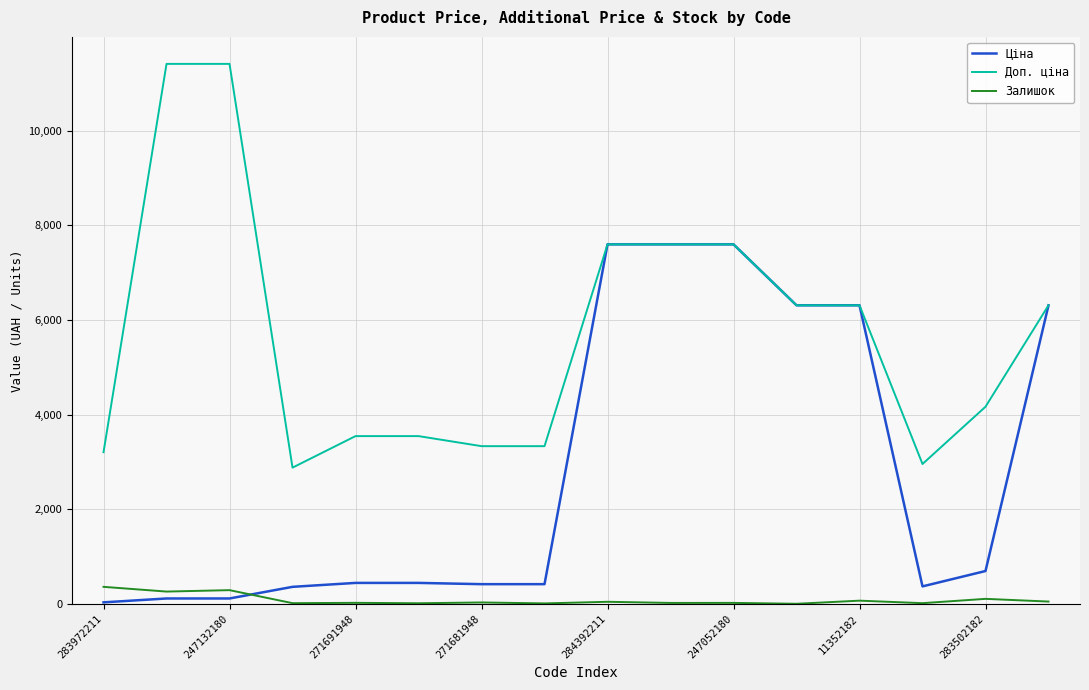

Which series has the widest spread of values?

Доп. ціна